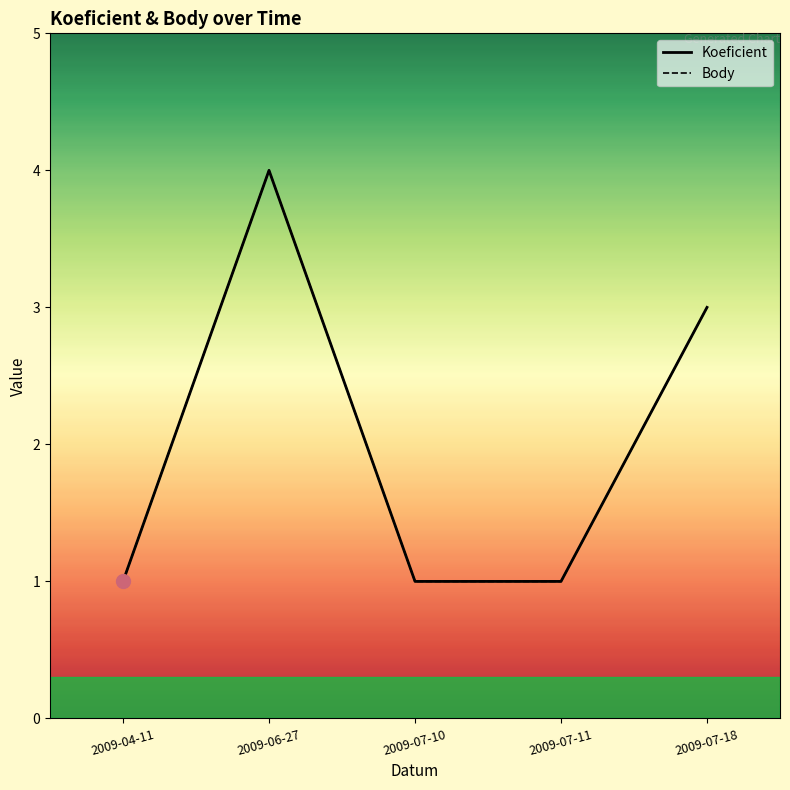

True or false: Body and Koeficient intersect in this chart.

False